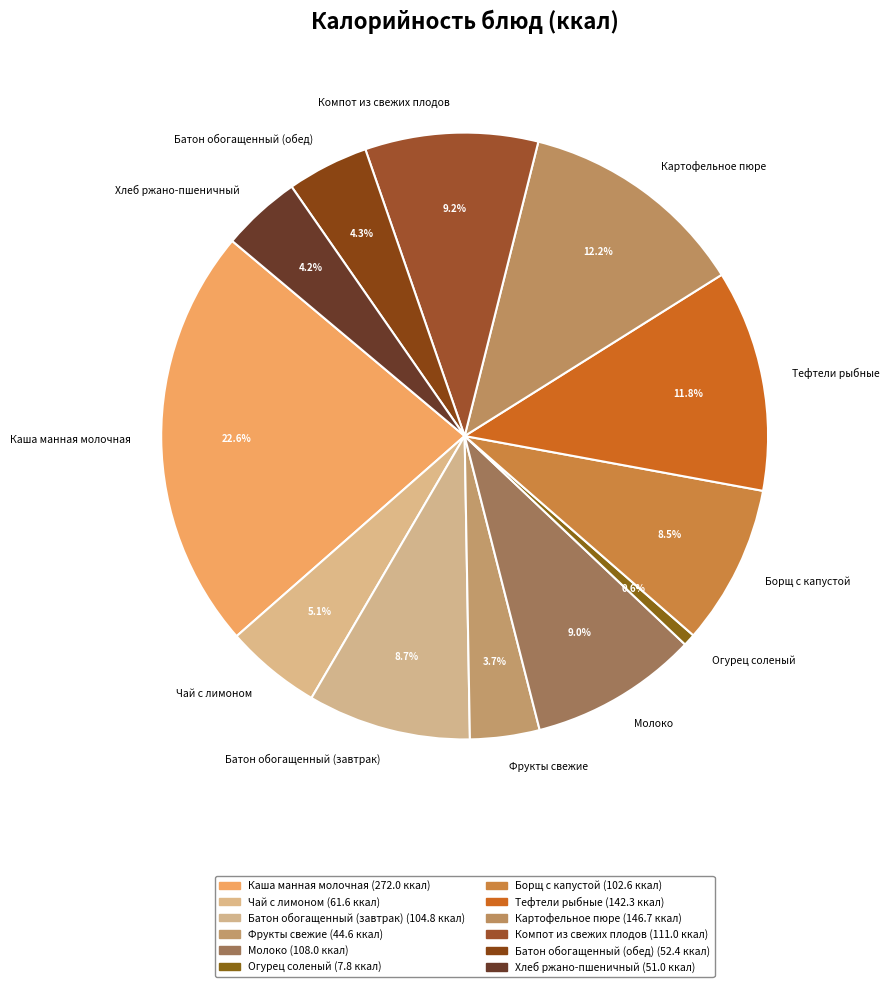

Does any single category account for the majority?

No